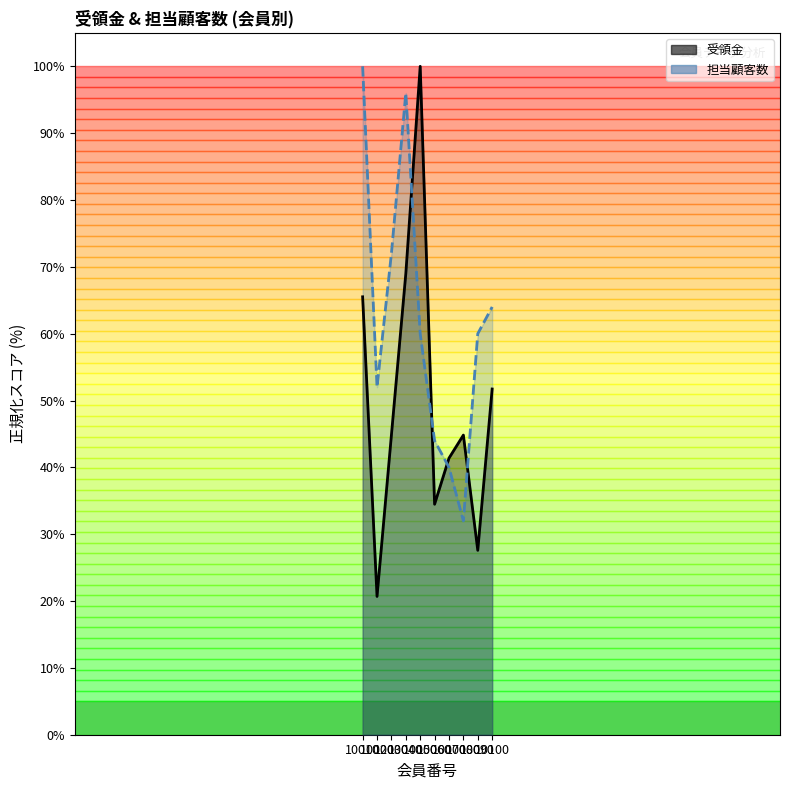

Reading left to right, transcribe all the data shown in this chart.

受領金: 65.5	20.7	44.8	69.0	100.0	34.5	41.4	44.8	27.6	51.7
担当顧客数: 100.0	52.0	72.0	96.0	60.0	44.0	40.0	32.0	60.0	64.0